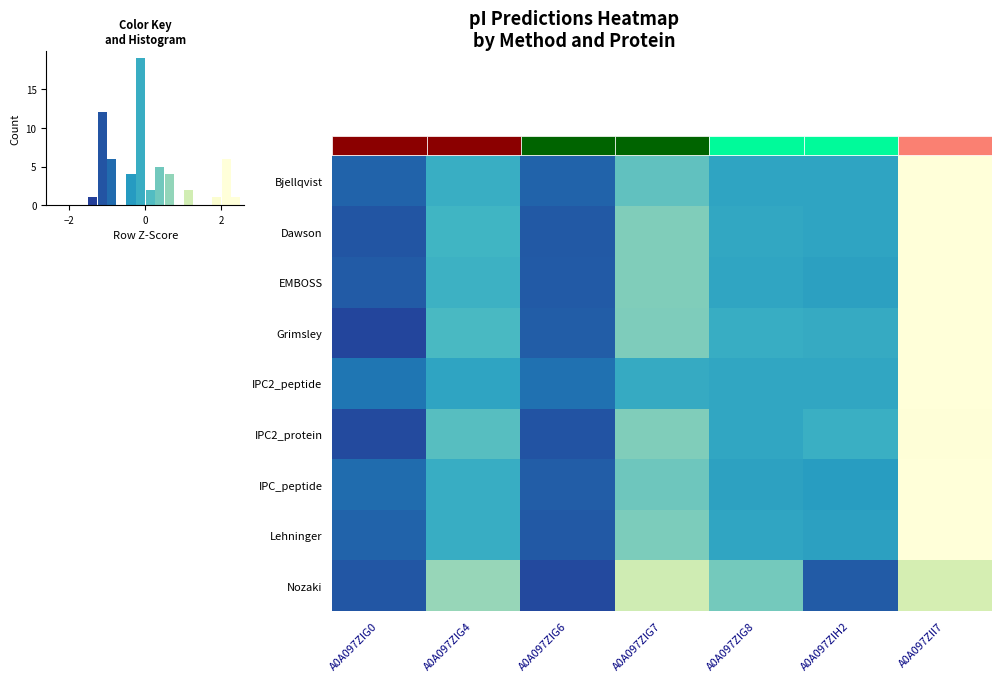

Read the Dawson value at A0A097ZIG8.

-0.2